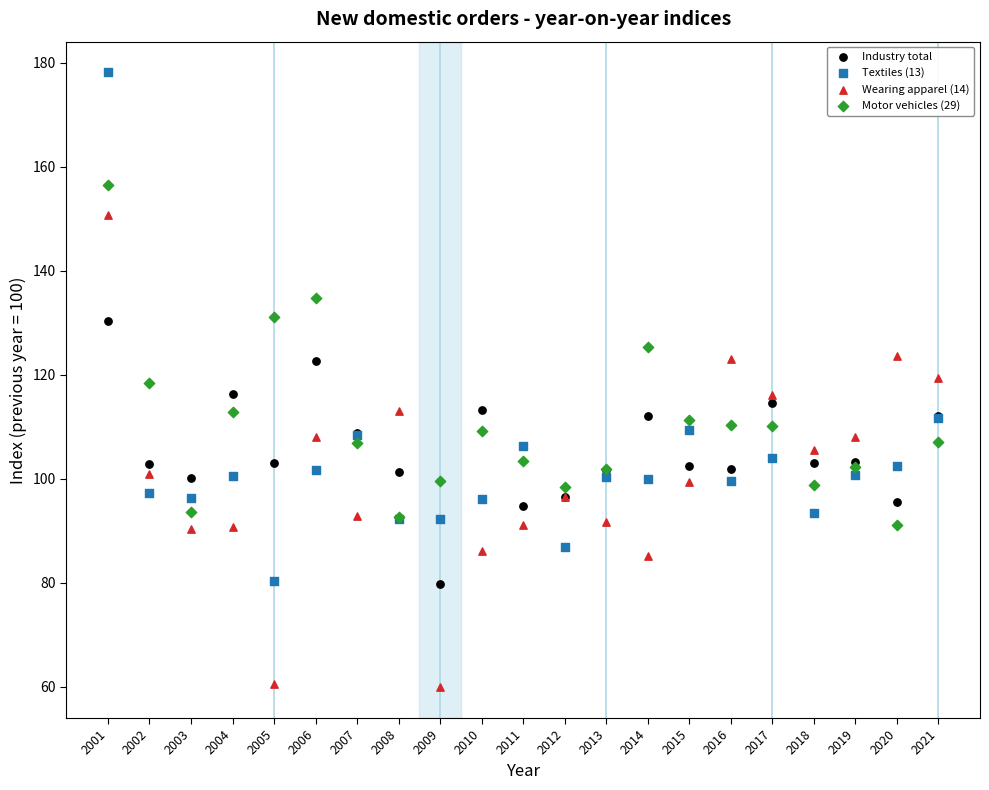

Which series contains the highest Y value?

Textiles (13)